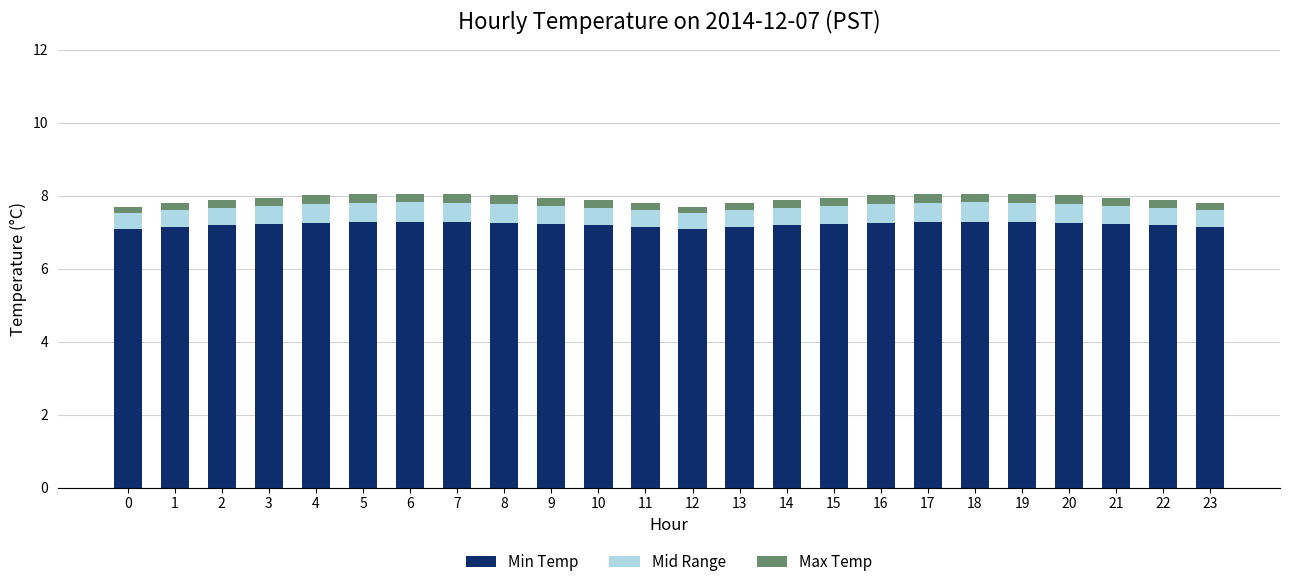

True or false: Min Temp has a value of 12.1 at 13.

False